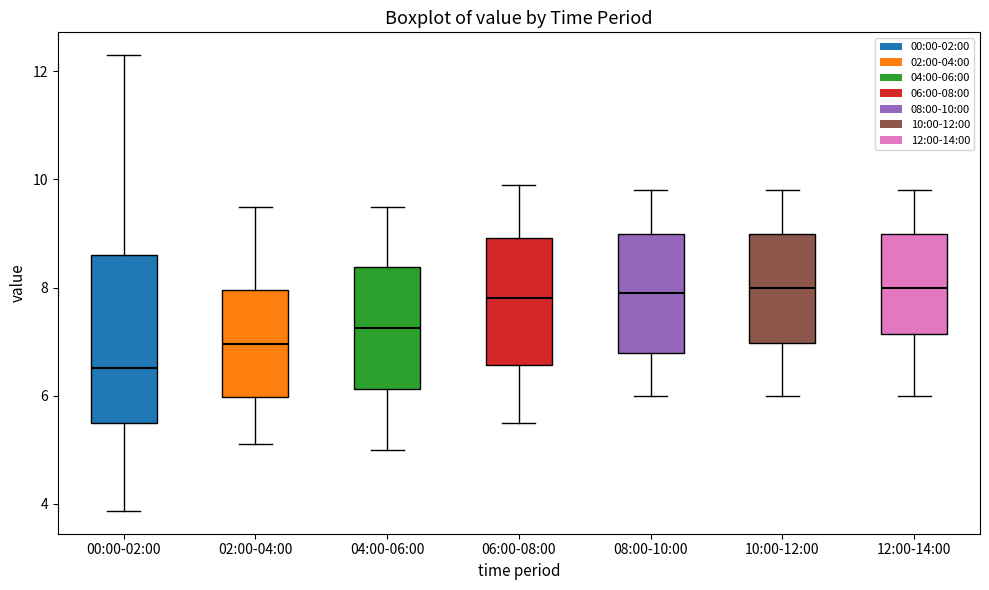

Which box is the tallest, from its lower edge to its upper edge?

00:00-02:00